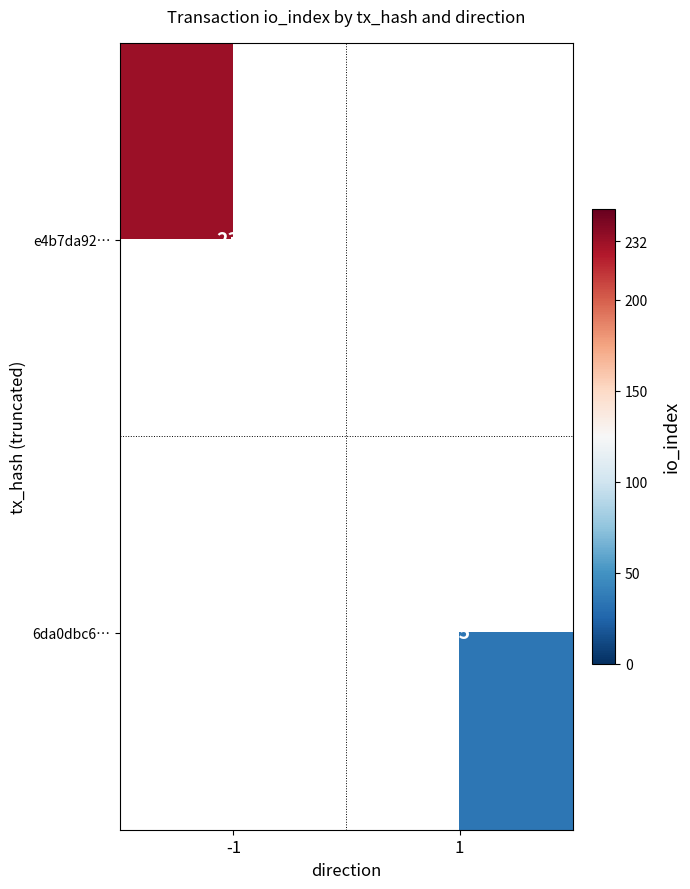

Is it true that 6da0dbc6… equals 35 at 1?

True